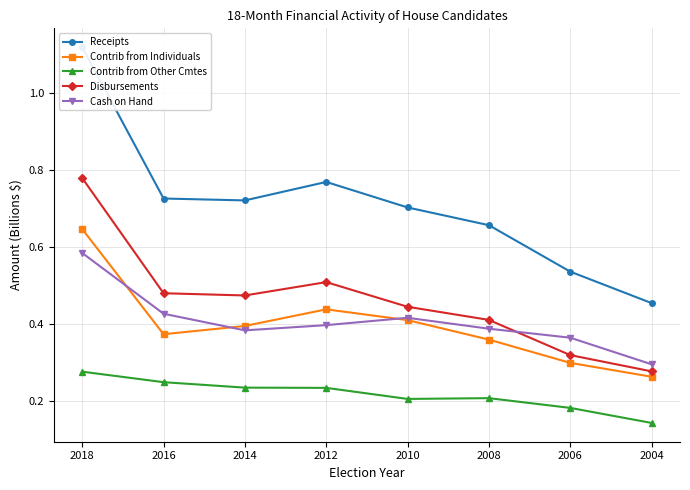

At which category does Receipts reach its first local valley?

2014